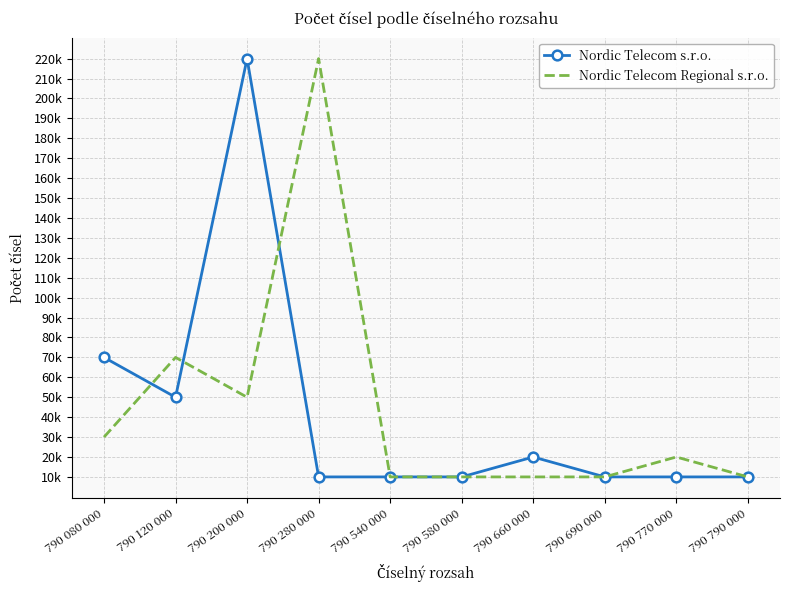

What are all the series names shown in the legend?

Nordic Telecom s.r.o., Nordic Telecom Regional s.r.o.